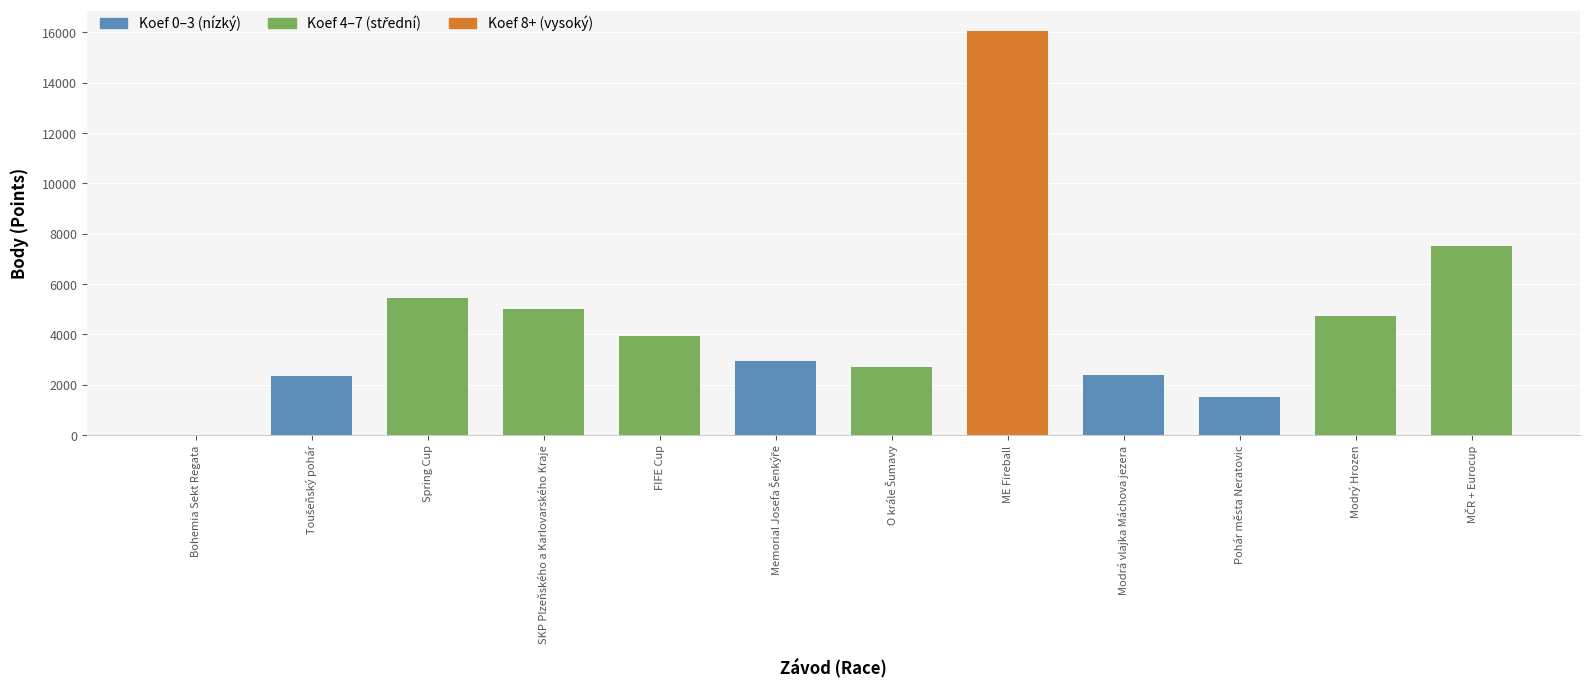

What is the change in value from SKP Plzeňského a Karlovarského Kraje to Modrá vlajka Máchova jezera?

-2589